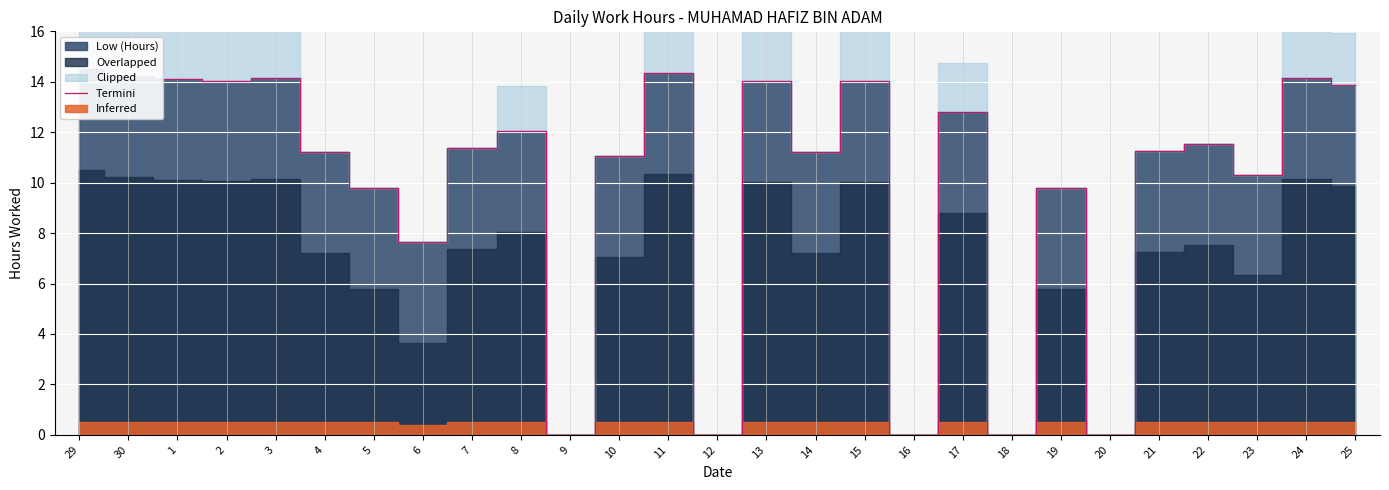

At which category does the chart reach its minimum across all series?

9